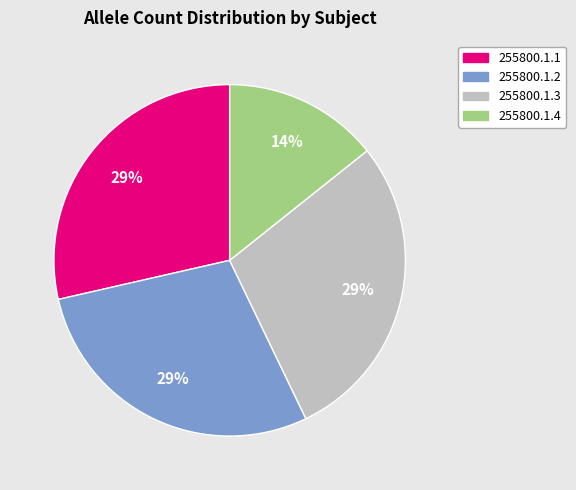

What is the smallest slice in the pie chart?

255800.1.4